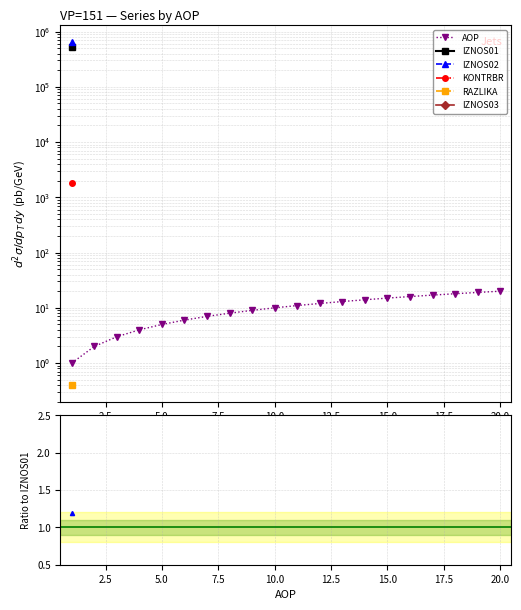

Which series has the widest spread of values?

AOP